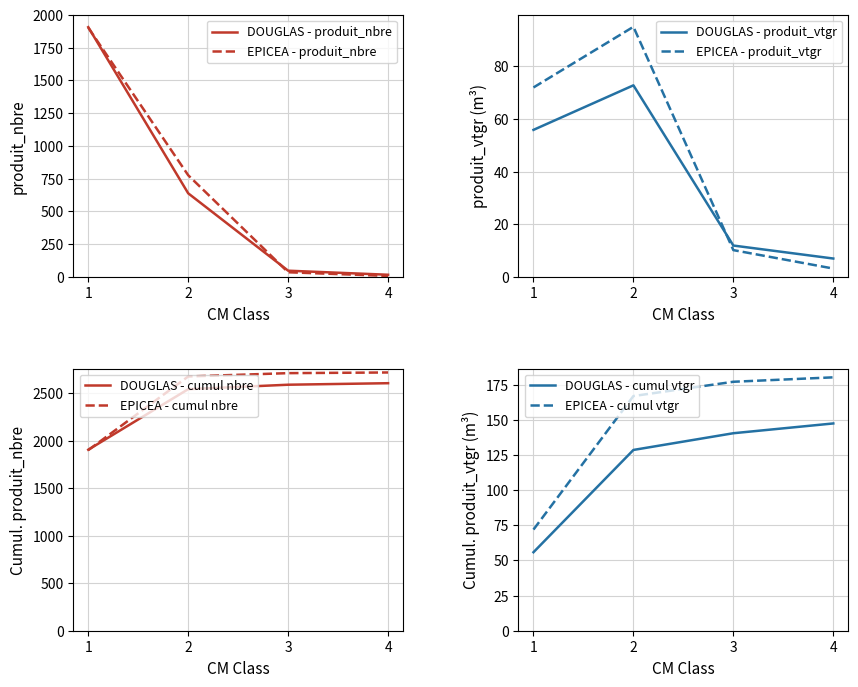

What is the sum of the DOUGLAS - produit_vtgr values at 1 and 4?

62.8